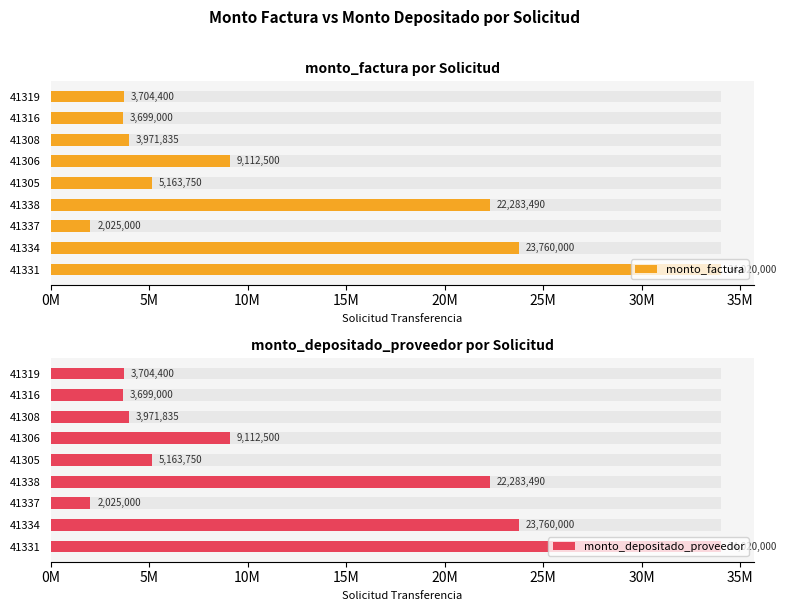

What are all the series names shown in the legend?

monto_factura, monto_depositado_proveedor